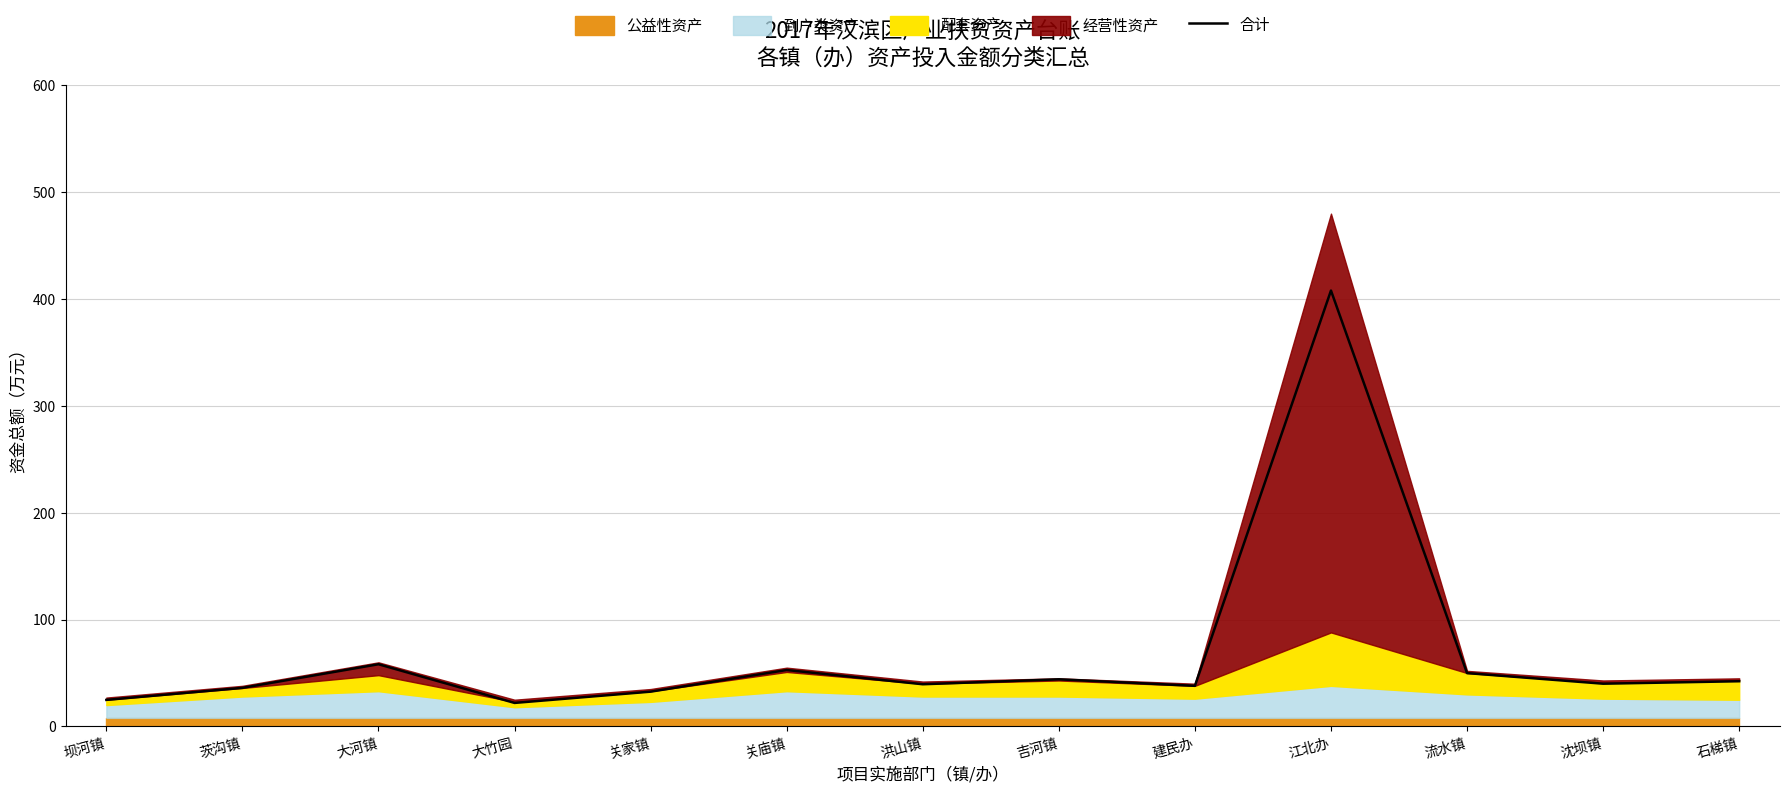

How many data points does each series have?

13